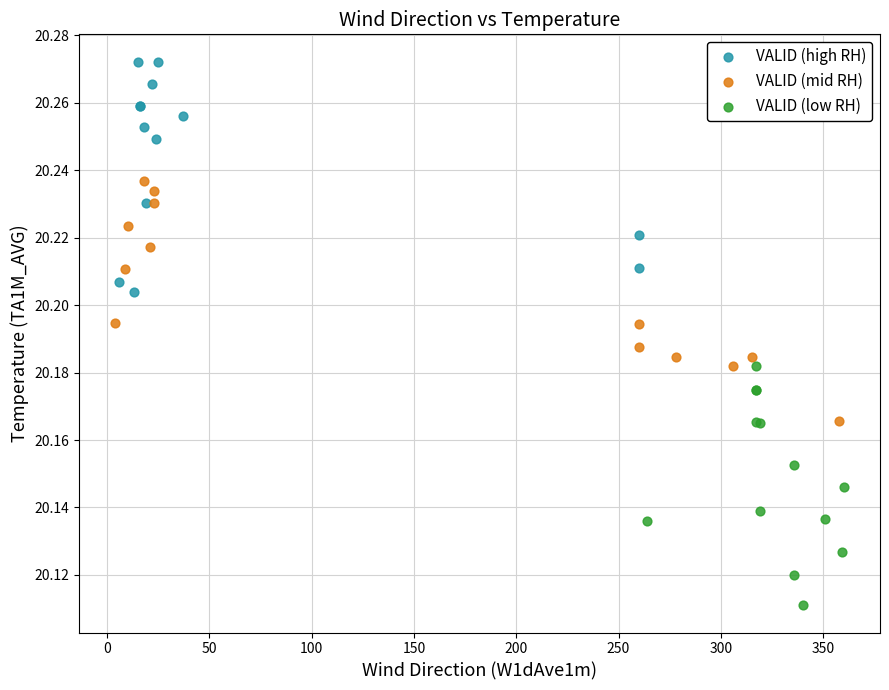

Which series reaches the minimum Y coordinate?

VALID (low RH)